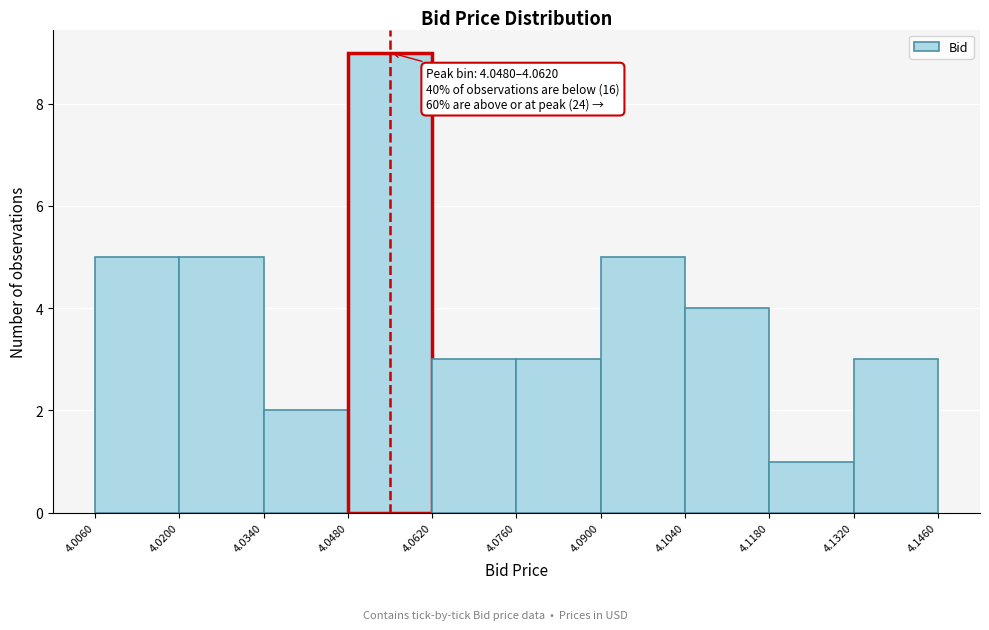

Over which range of the x-axis is the bar tallest?

4.0480 to 4.0620